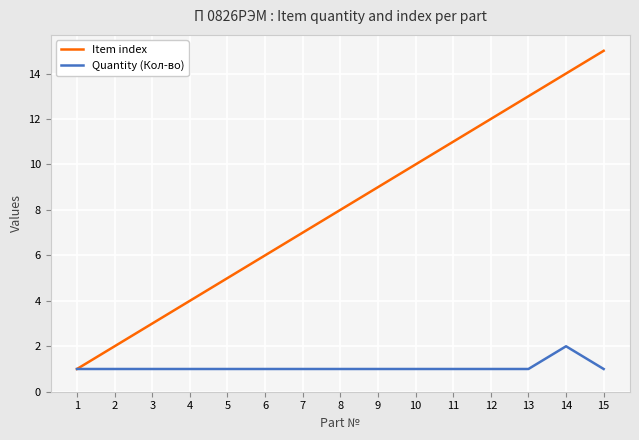

What is the difference between the Item index values at 2 and 13?

11